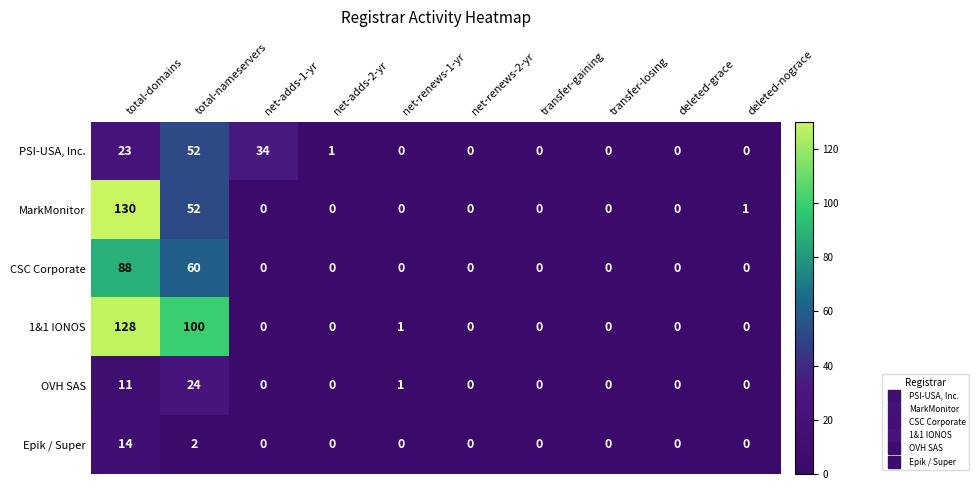

Read the PSI-USA, Inc. value at total-nameservers, to the nearest 10.

50